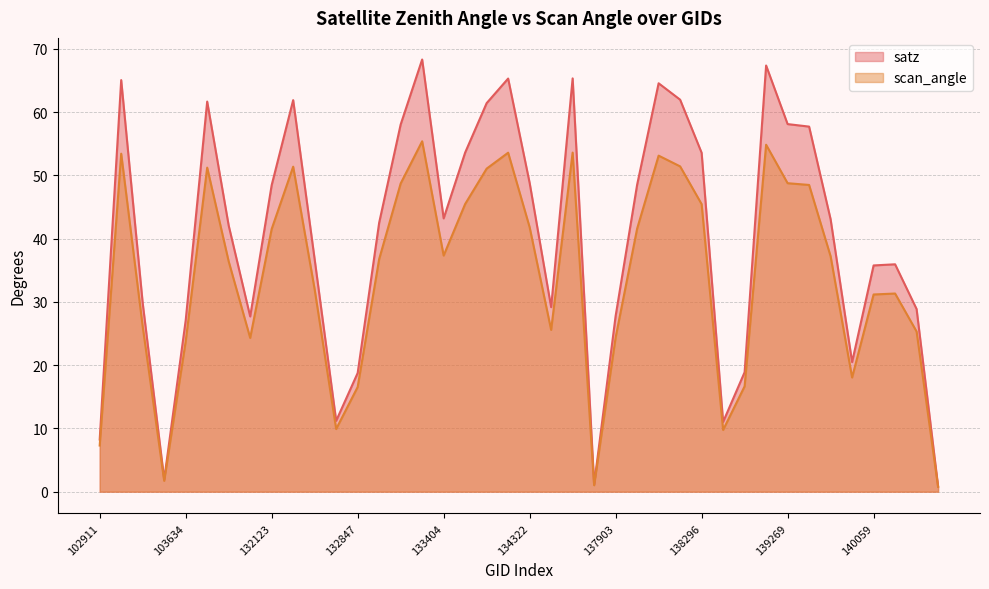

What is the maximum value shown in the chart?

68.3